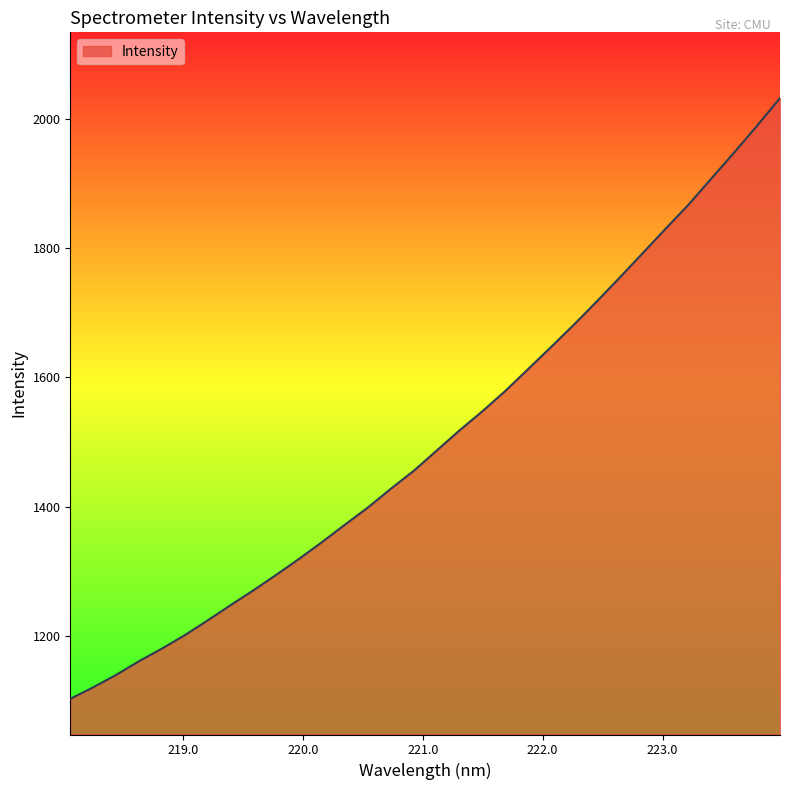

What is the greatest value displayed?

2032.1